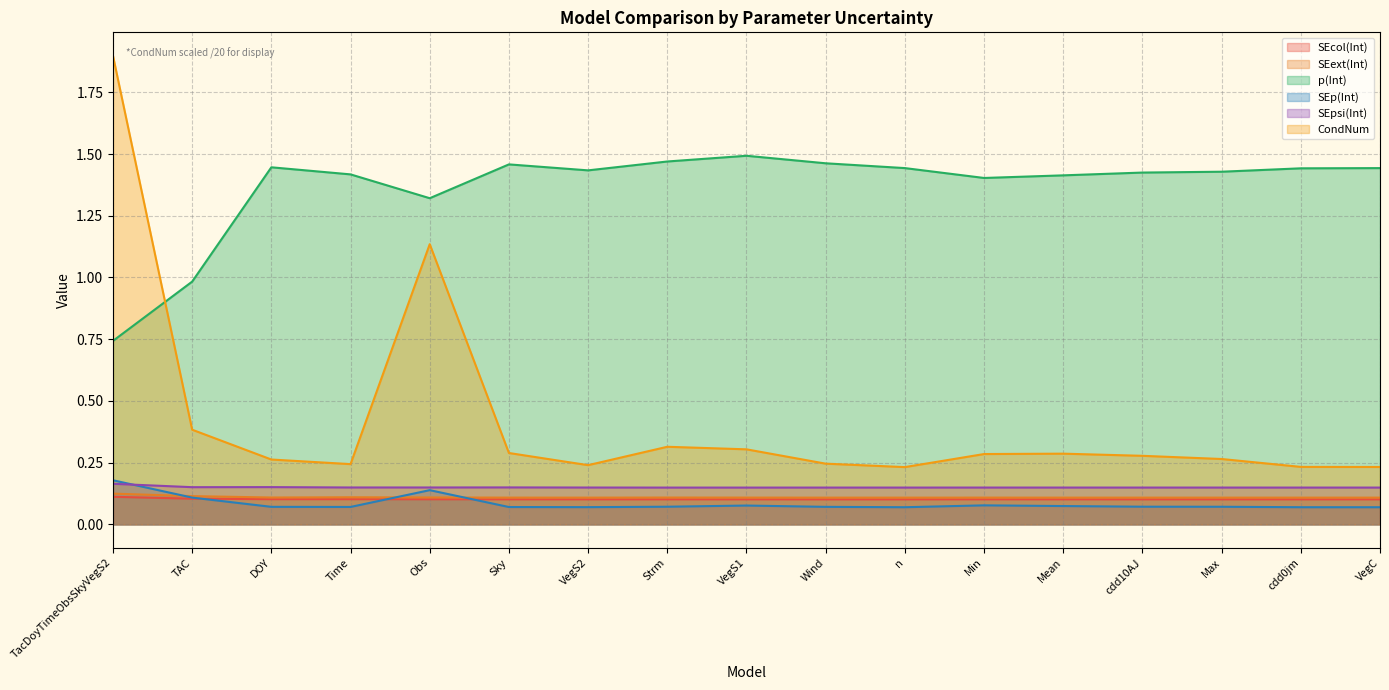

Which series has the largest range (max minus min)?

CondNum